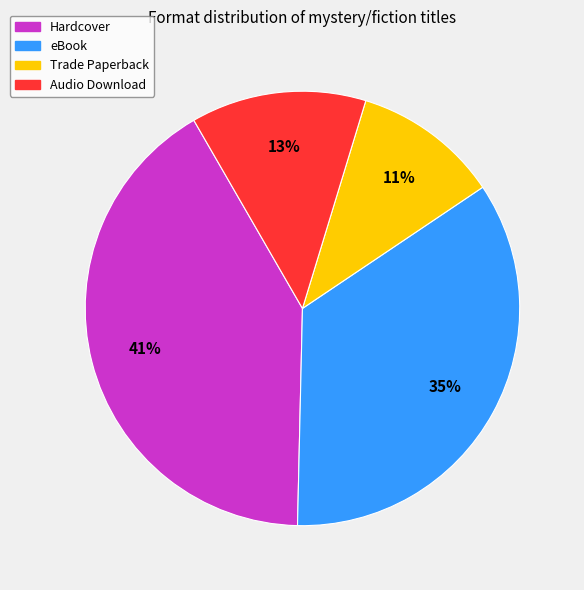

True or false: Trade Paperback accounts for 26% of the total.

False